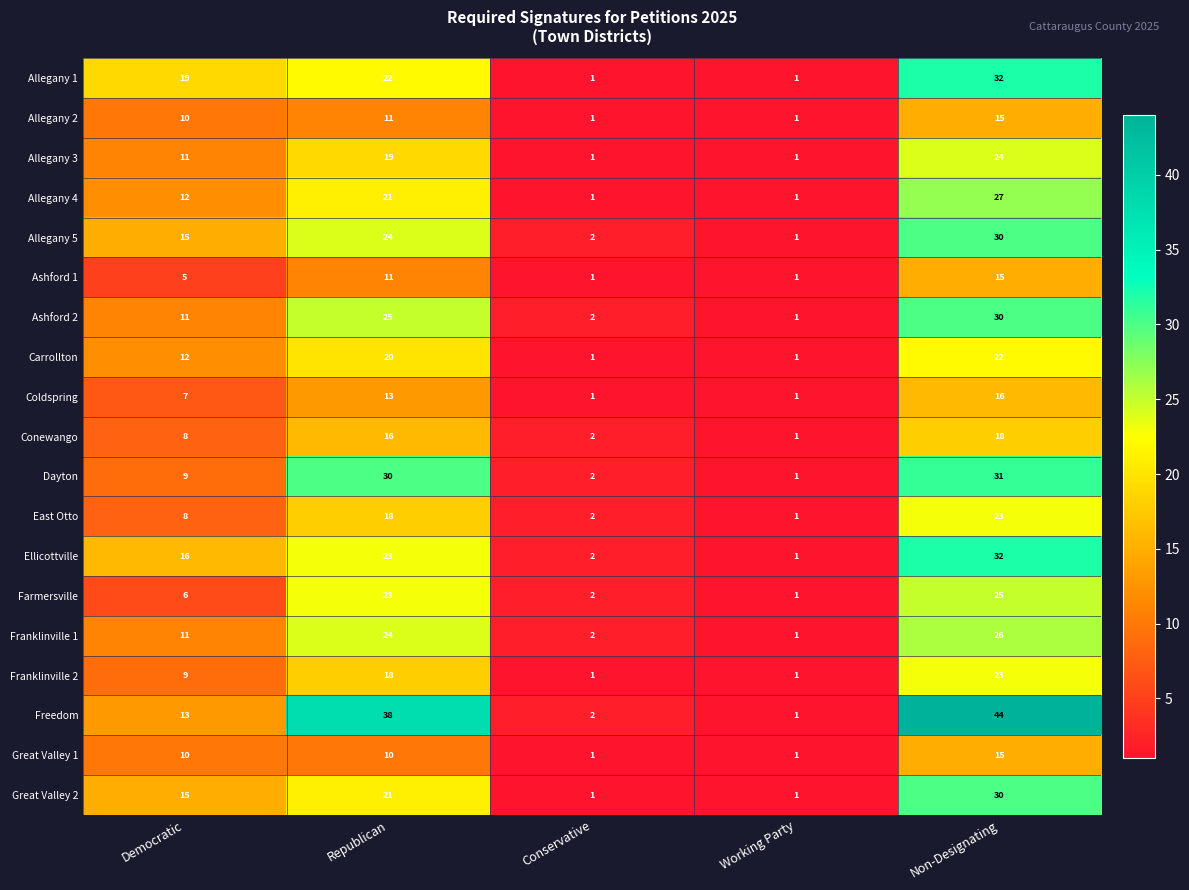

What is the difference between the maximum and second lowest values in the Ashford 2 series?

28